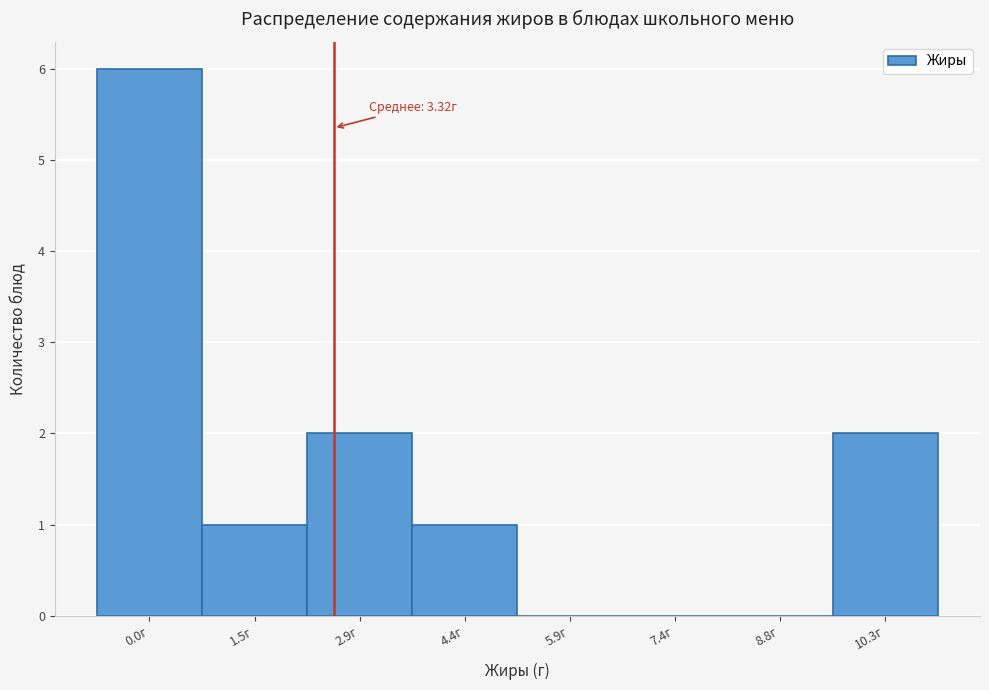

Reading left to right, list all the values displayed in this chart.

0.0г=6	1.5г=1	2.9г=2	4.4г=1	5.9г=0	7.4г=0	8.8г=0	10.3г=2